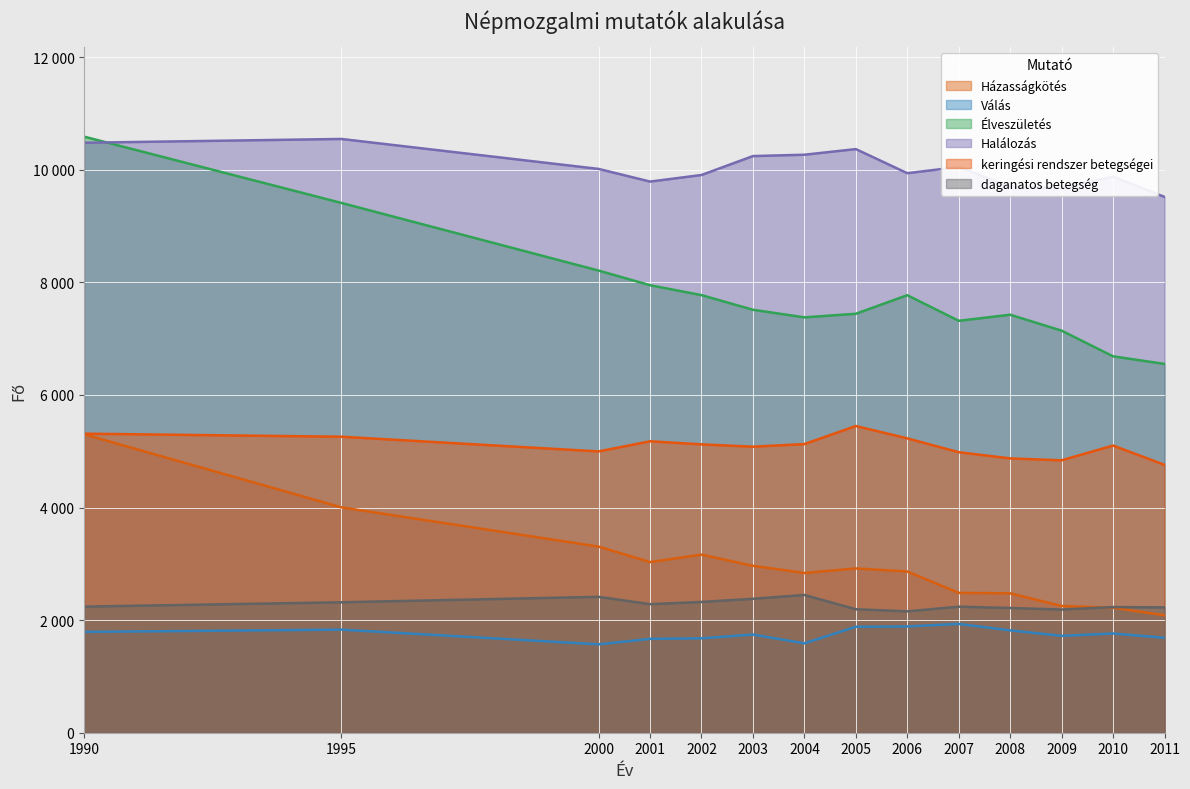

At which category is the sum across all series the highest?

1990